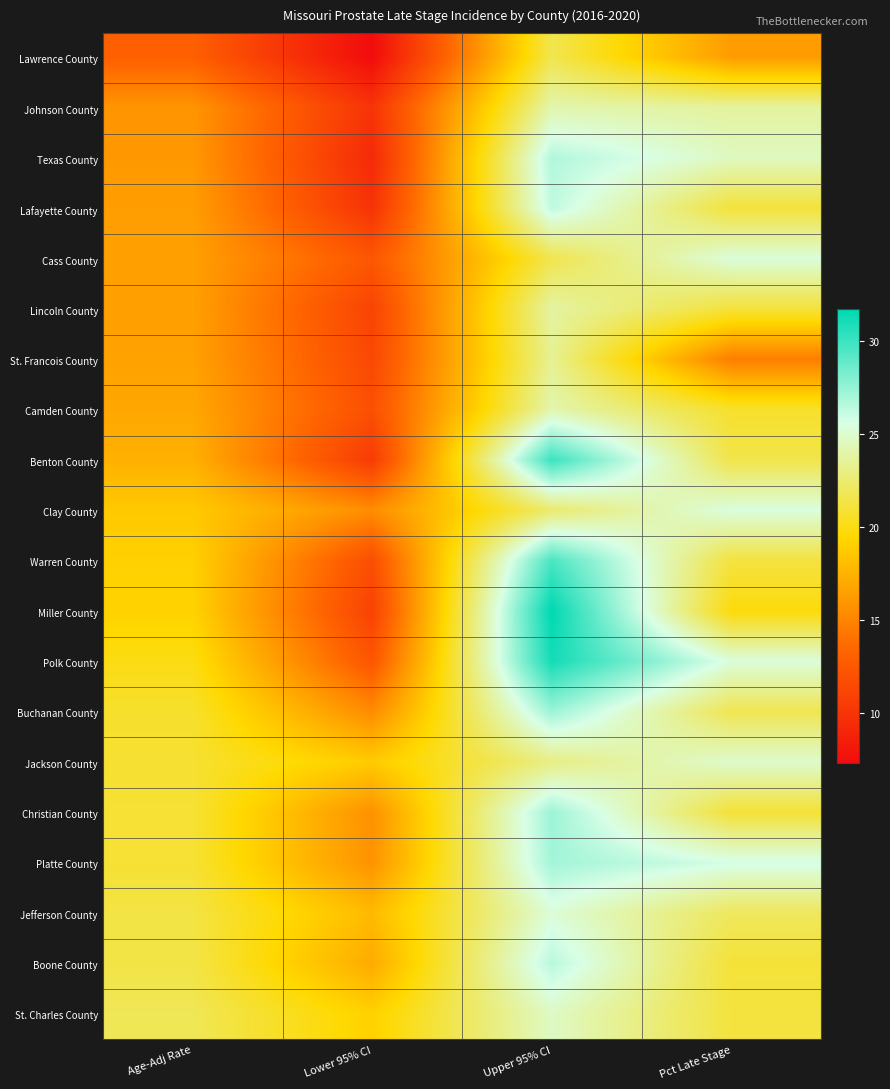

Reading left to right, list all the values displayed in this chart.

Lawrence County: Age-Adj Rate=13.0	Lower 95% CI=7.3	Upper 95% CI=21.6	Pct Late Stage=16.3
Johnson County: Age-Adj Rate=15.9	Lower 95% CI=10.0	Upper 95% CI=24.1	Pct Late Stage=23.7
Texas County: Age-Adj Rate=16.1	Lower 95% CI=9.3	Upper 95% CI=26.7	Pct Late Stage=24.6
Lafayette County: Age-Adj Rate=16.4	Lower 95% CI=9.9	Upper 95% CI=26.3	Pct Late Stage=21.1
Cass County: Age-Adj Rate=16.5	Lower 95% CI=12.4	Upper 95% CI=21.6	Pct Late Stage=25.3
Lincoln County: Age-Adj Rate=16.5	Lower 95% CI=11.1	Upper 95% CI=23.8	Pct Late Stage=21.1
St. Francois County: Age-Adj Rate=16.6	Lower 95% CI=11.4	Upper 95% CI=23.4	Pct Late Stage=14.7
Camden County: Age-Adj Rate=16.9	Lower 95% CI=11.9	Upper 95% CI=24.1	Pct Late Stage=20.7
Benton County: Age-Adj Rate=17.4	Lower 95% CI=10.5	Upper 95% CI=30.0	Pct Late Stage=21.5
Clay County: Age-Adj Rate=18.7	Lower 95% CI=15.5	Upper 95% CI=22.4	Pct Late Stage=25.4
Warren County: Age-Adj Rate=19.1	Lower 95% CI=11.8	Upper 95% CI=29.6	Pct Late Stage=21.2
Miller County: Age-Adj Rate=19.2	Lower 95% CI=11.0	Upper 95% CI=31.7	Pct Late Stage=19.8
Polk County: Age-Adj Rate=20.0	Lower 95% CI=12.3	Upper 95% CI=31.1	Pct Late Stage=25.3
Buchanan County: Age-Adj Rate=20.7	Lower 95% CI=15.4	Upper 95% CI=27.3	Pct Late Stage=21.7
Jackson County: Age-Adj Rate=20.8	Lower 95% CI=18.8	Upper 95% CI=23.0	Pct Late Stage=24.9
Christian County: Age-Adj Rate=20.9	Lower 95% CI=15.7	Upper 95% CI=27.3	Pct Late Stage=21.0
Platte County: Age-Adj Rate=20.9	Lower 95% CI=15.8	Upper 95% CI=27.1	Pct Late Stage=25.7
Jefferson County: Age-Adj Rate=21.3	Lower 95% CI=17.9	Upper 95% CI=25.2	Pct Late Stage=22.0
Boone County: Age-Adj Rate=21.4	Lower 95% CI=17.1	Upper 95% CI=26.5	Pct Late Stage=21.0
St. Charles County: Age-Adj Rate=21.8	Lower 95% CI=19.1	Upper 95% CI=24.7	Pct Late Stage=21.2